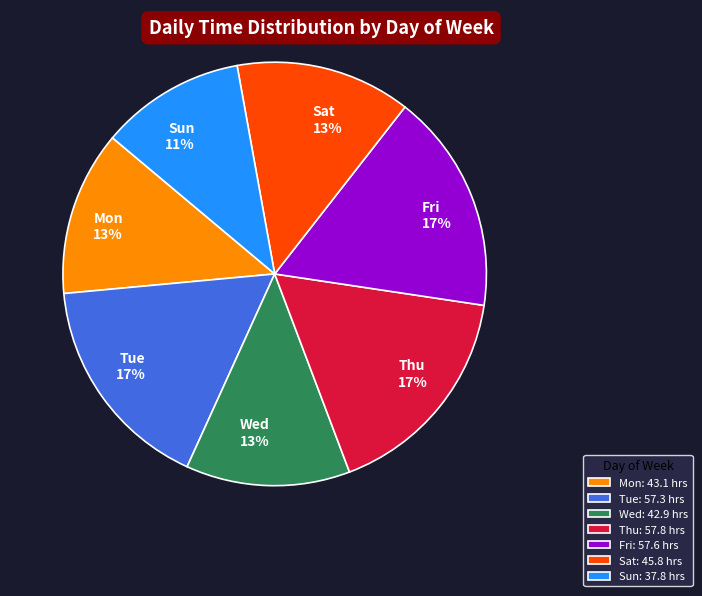

How many segments does this pie chart have?

7